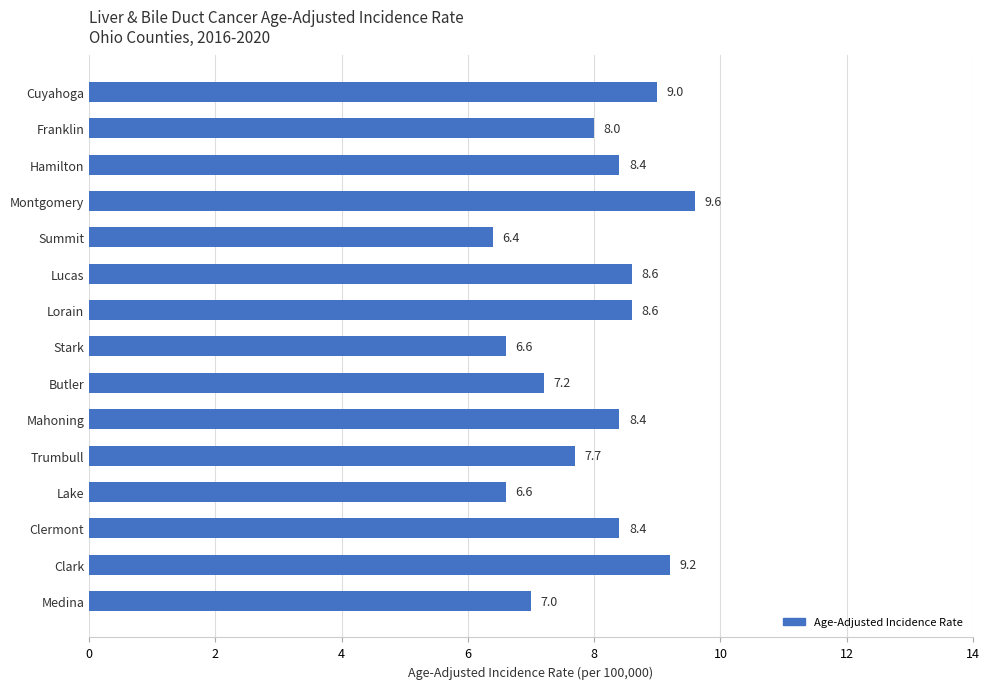

What is the sum of all values?

119.7